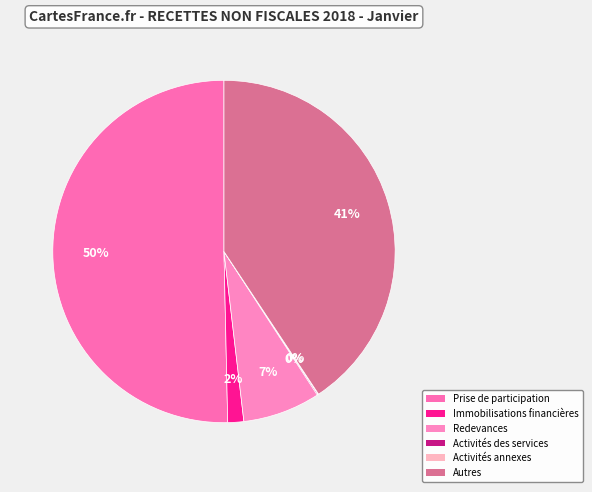

How many segments does this pie chart have?

6